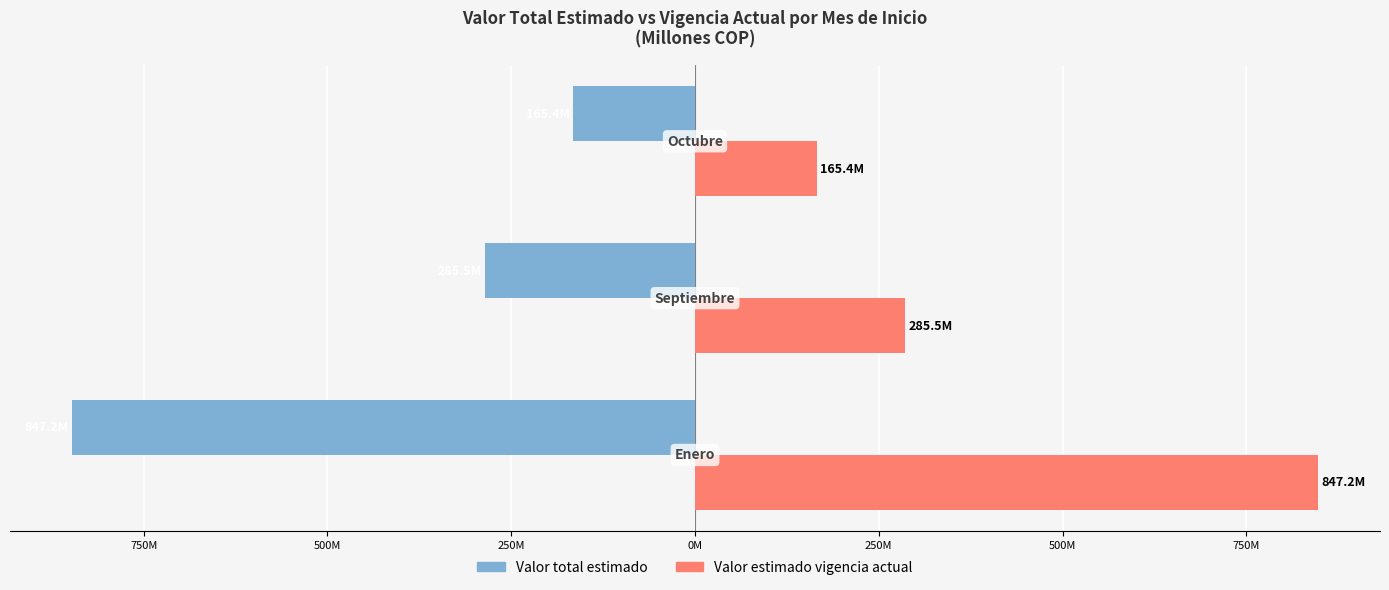

Reading left to right, extract all data points from this chart.

Valor total estimado: -847.2	-285.5	-165.4
Valor estimado vigencia actual: 847.2	285.5	165.4